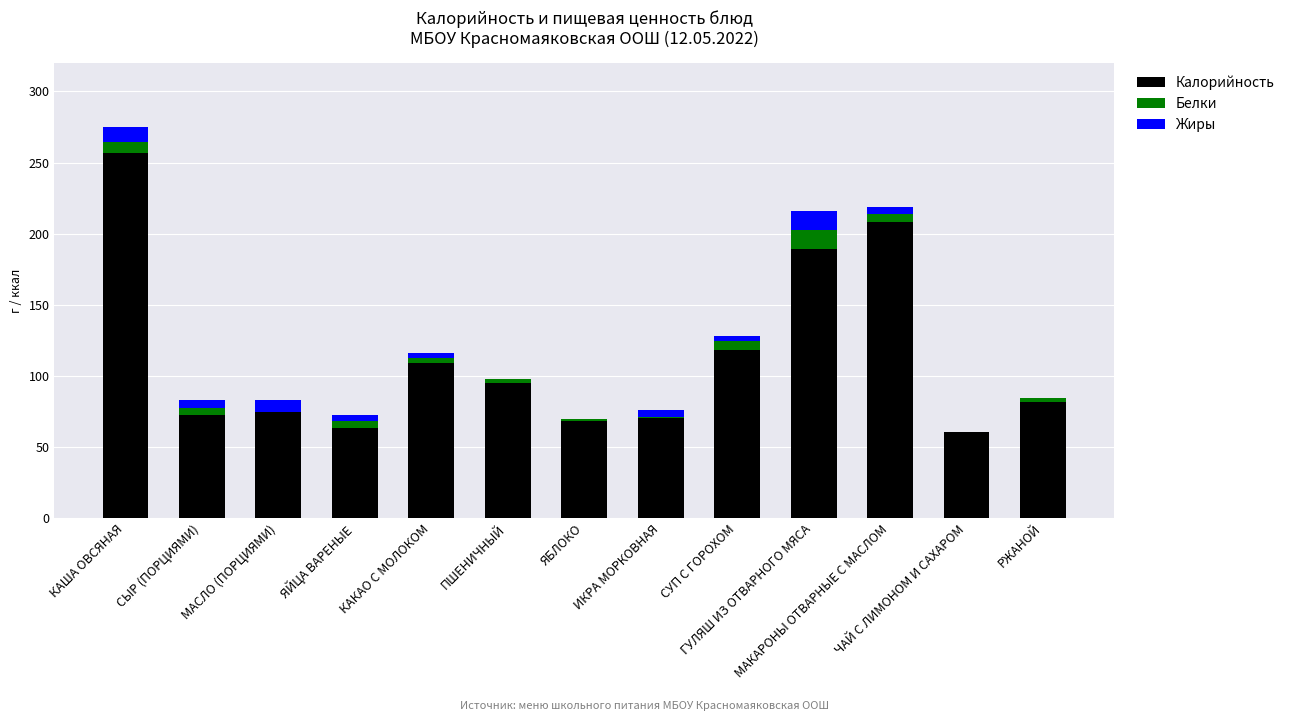

What is the maximum value for Калорийность?

256.7